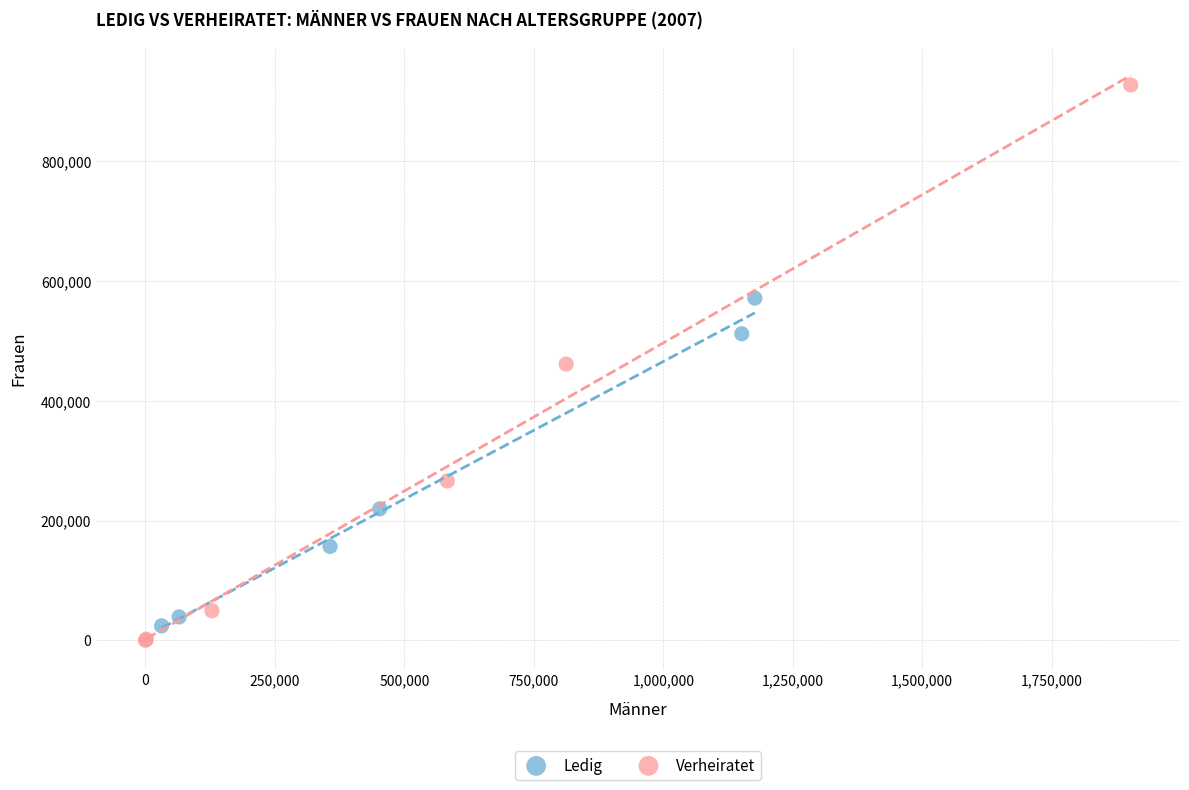

Which series has the largest Y range (max minus min)?

Verheiratet